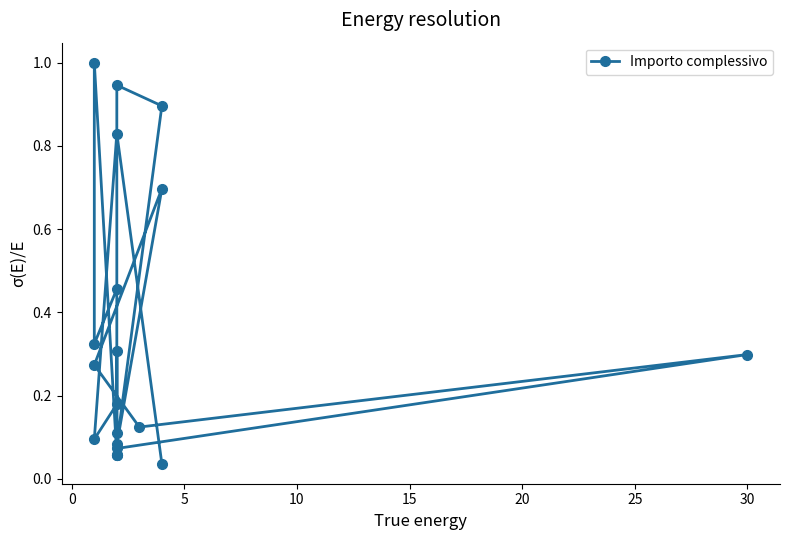

Is this an area chart (filled region under the line)?

No